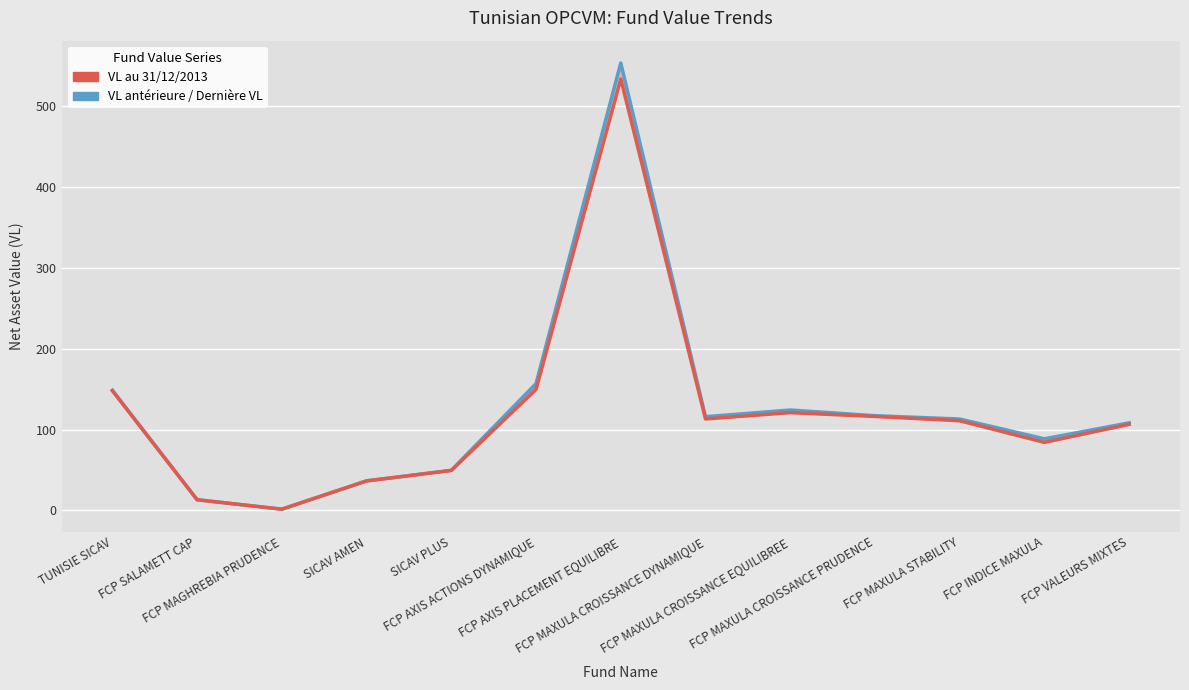

Is the value of Dernière VL at TUNISIE SICAV greater than the value of VL antérieure at FCP INDICE MAXULA?

Yes